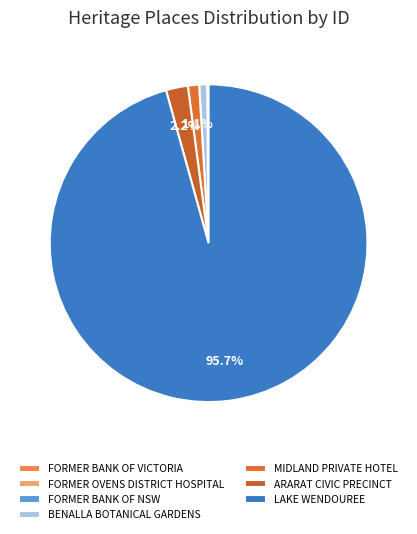

Which category has the biggest portion of the pie?

LAKE WENDOUREE